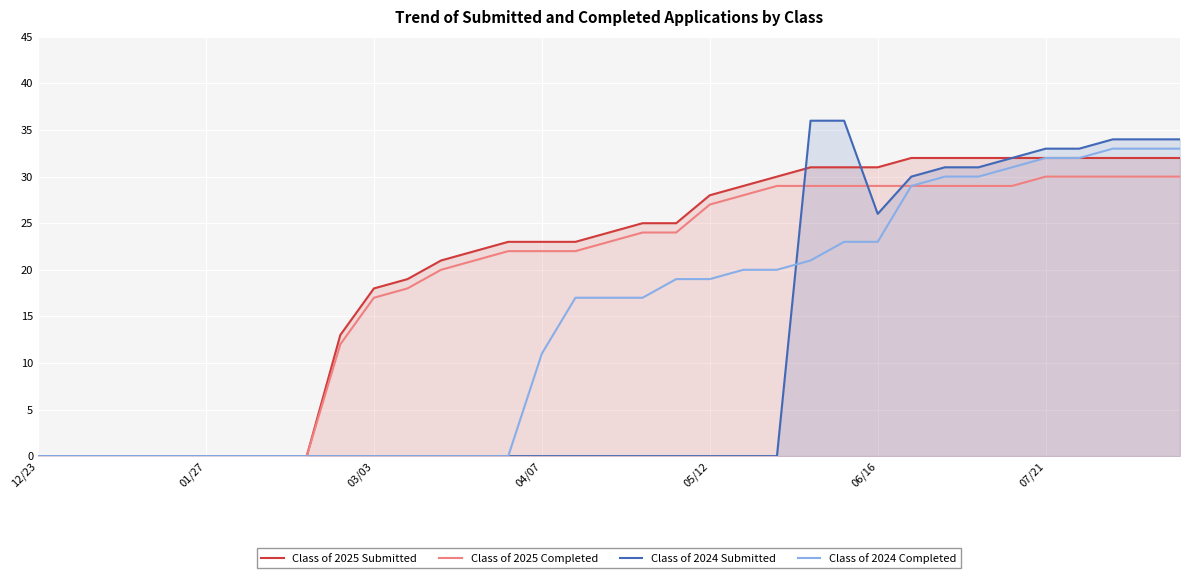

True or false: Class of 2025 Submitted and Class of 2024 Completed cross at least once.

False